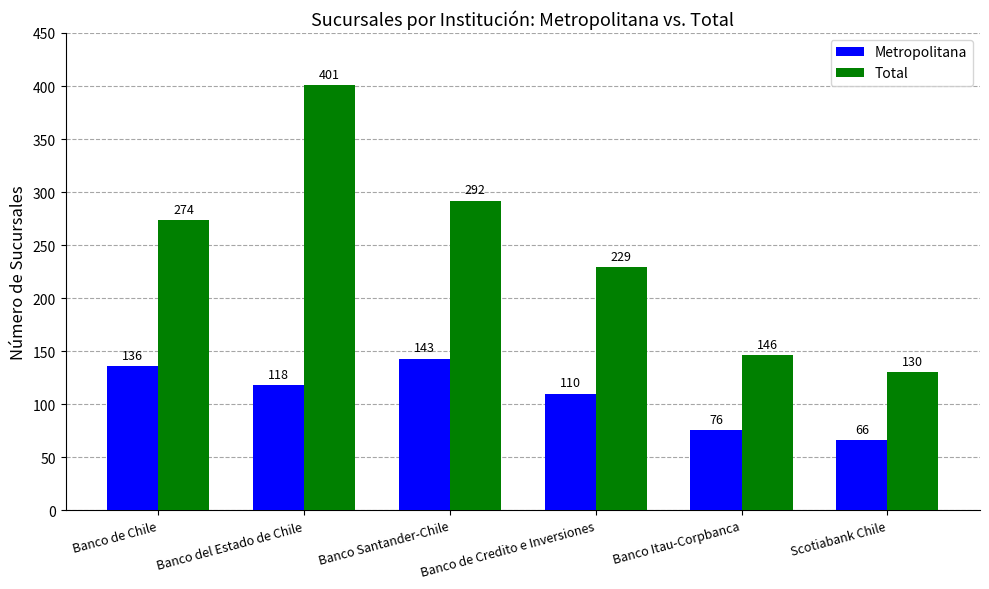

Reading left to right, extract all data points from this chart.

Metropolitana: Banco de Chile=136	Banco del Estado de Chile=118	Banco Santander-Chile=143	Banco de Credito e Inversiones=110	Banco Itau-Corpbanca=76	Scotiabank Chile=66
Total: Banco de Chile=274	Banco del Estado de Chile=401	Banco Santander-Chile=292	Banco de Credito e Inversiones=229	Banco Itau-Corpbanca=146	Scotiabank Chile=130